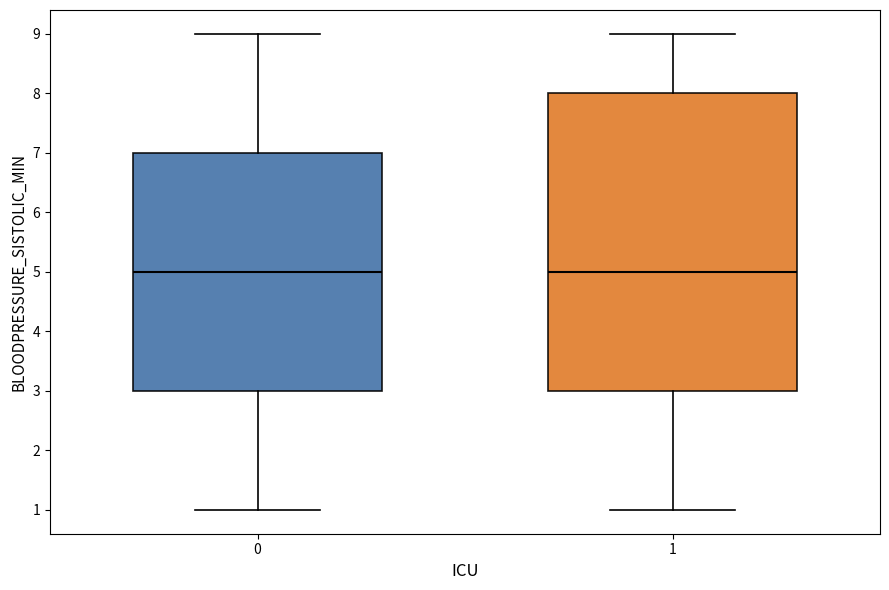

Where does the median line of the box at x = 0 sit on the y-axis? The values are not printed on the chart, so give them approximately, as read against the axis.

5